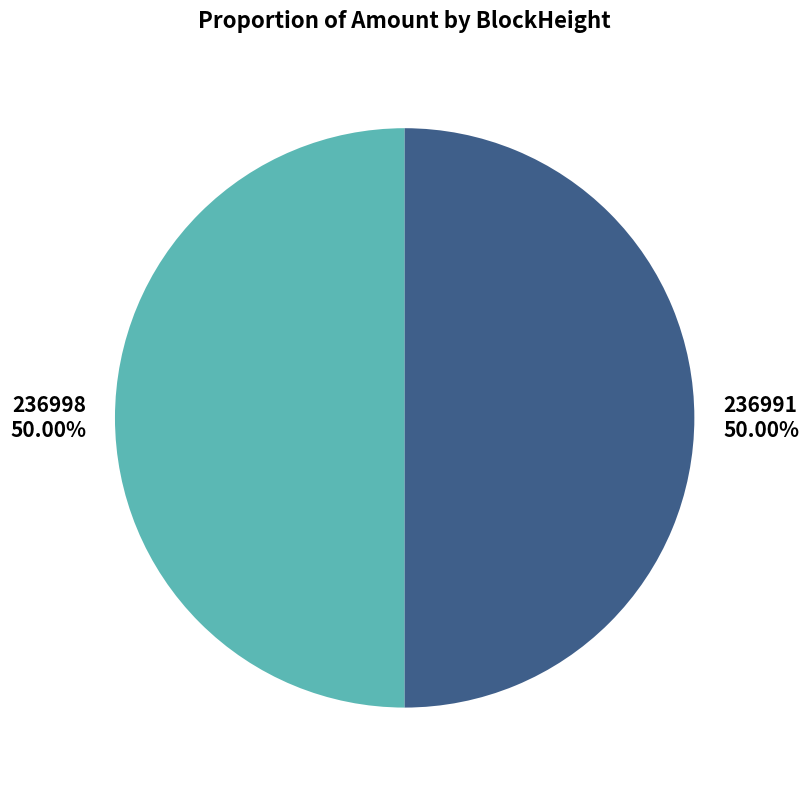

What is the ratio of the value at 236991 to the value at 236998?

1.0